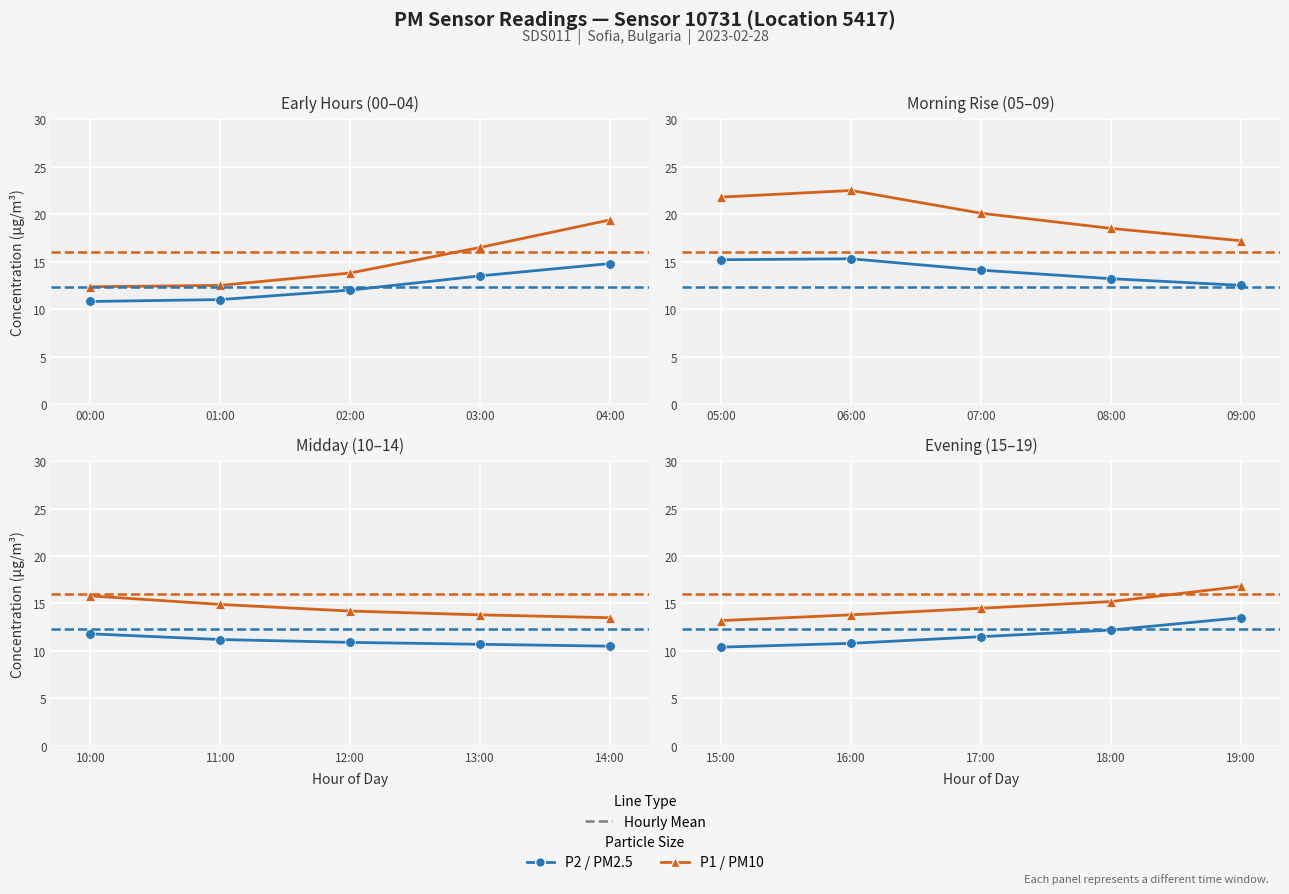

Count the number of data series in this chart.

2